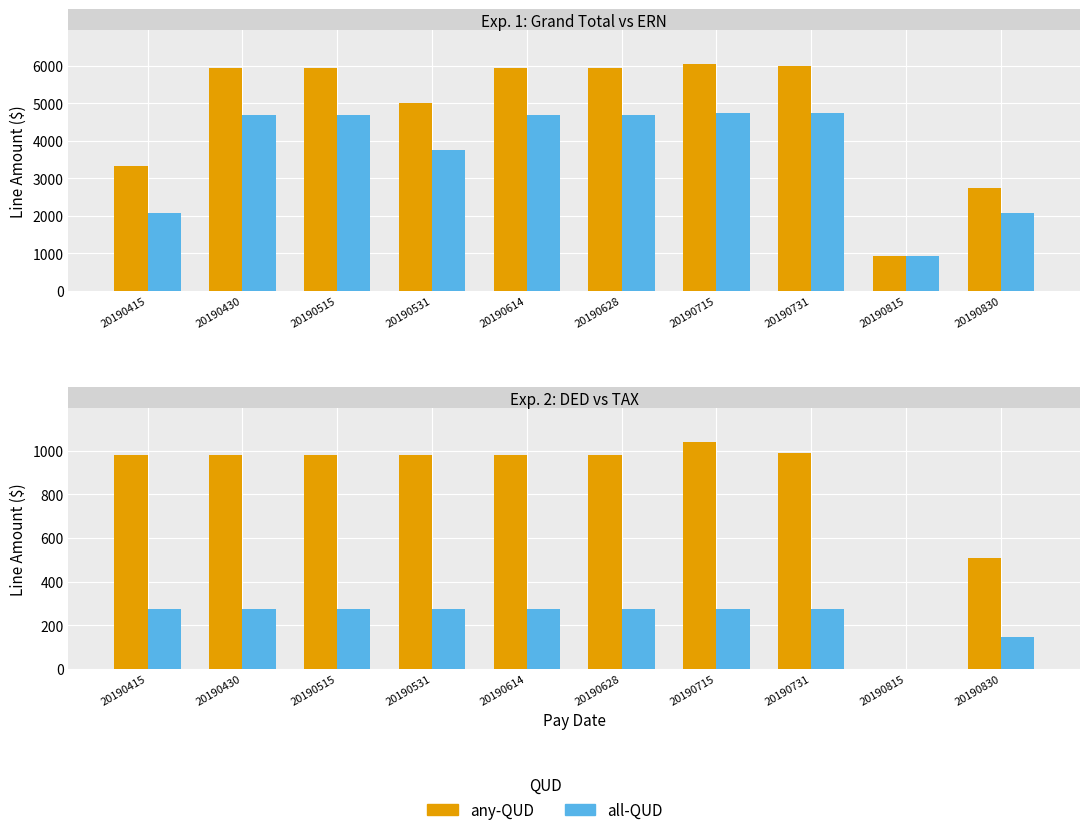

Which series has the widest spread of values?

Grand Total